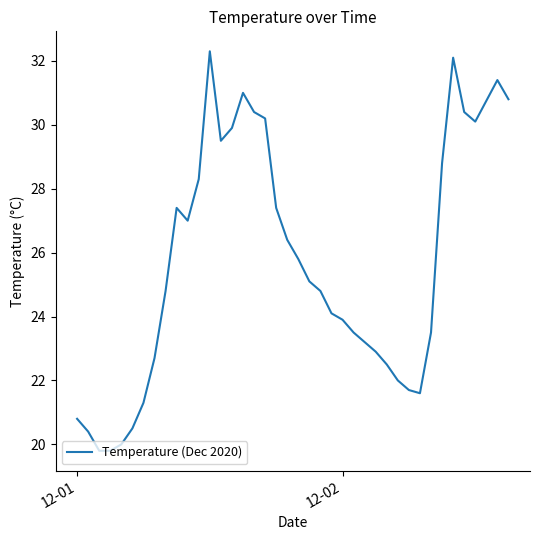

What is the smallest value displayed?

19.8